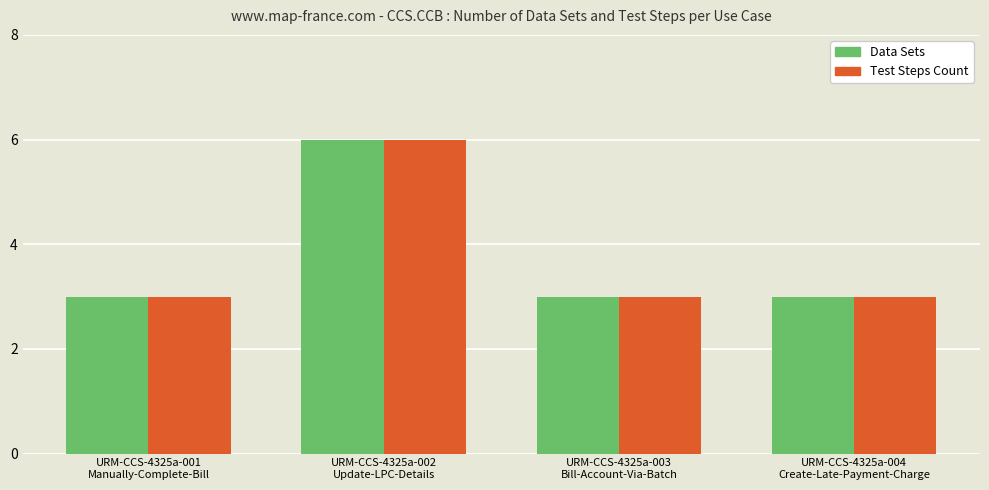

What is the smallest value displayed?

3